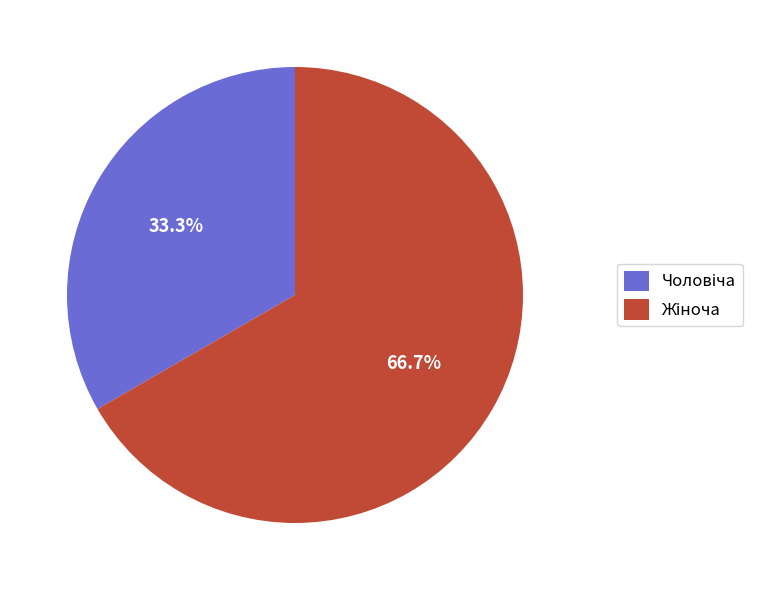

What percentage is the Чоловіча slice, to the nearest percent?

33%